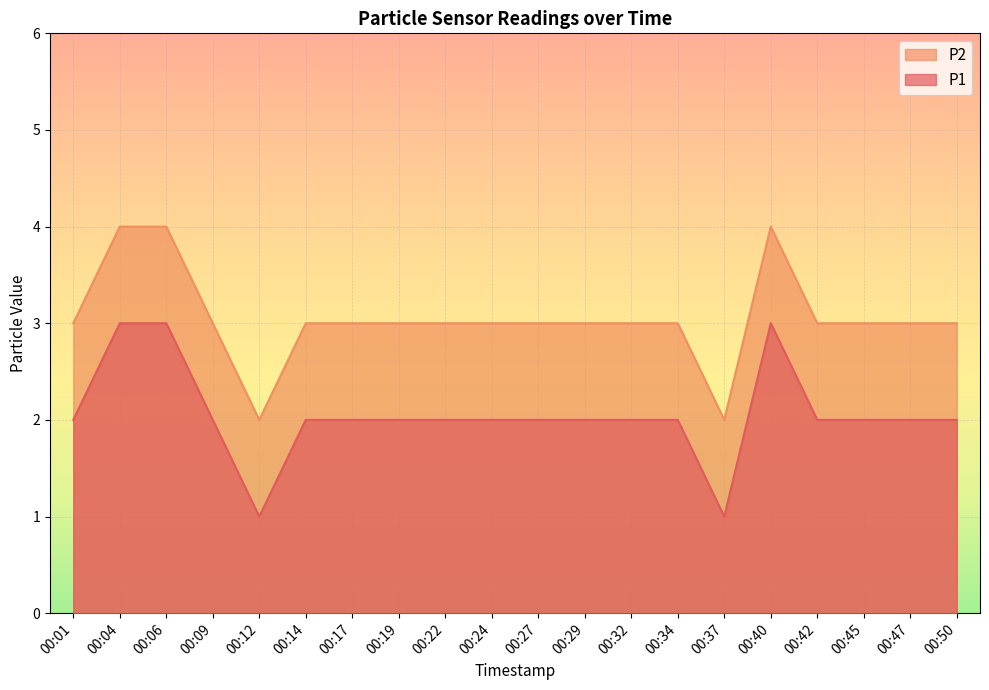

What is the smallest value displayed?

1